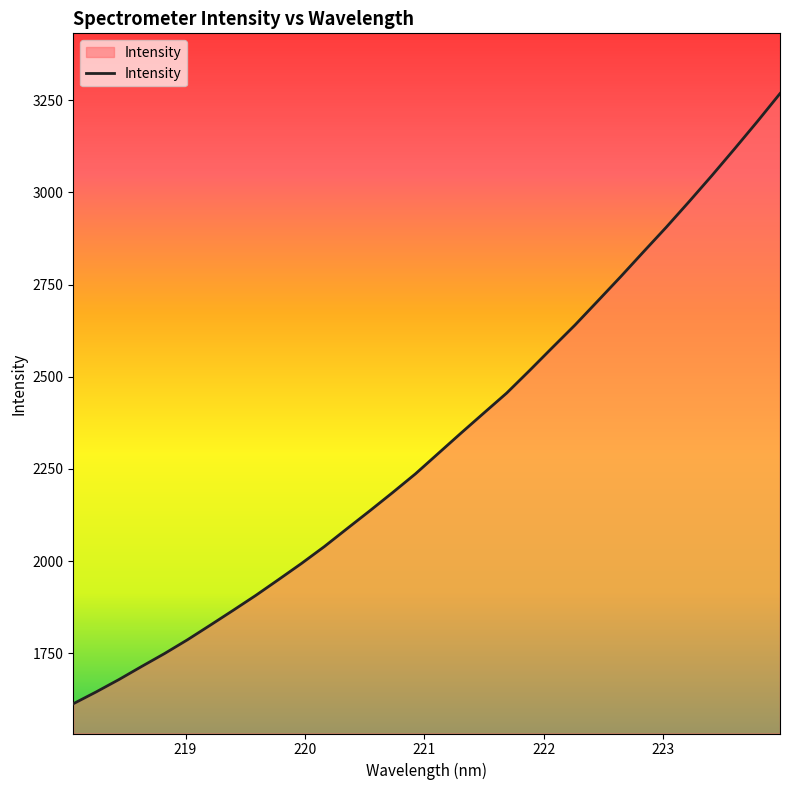

What is the smallest value displayed?

1612.9